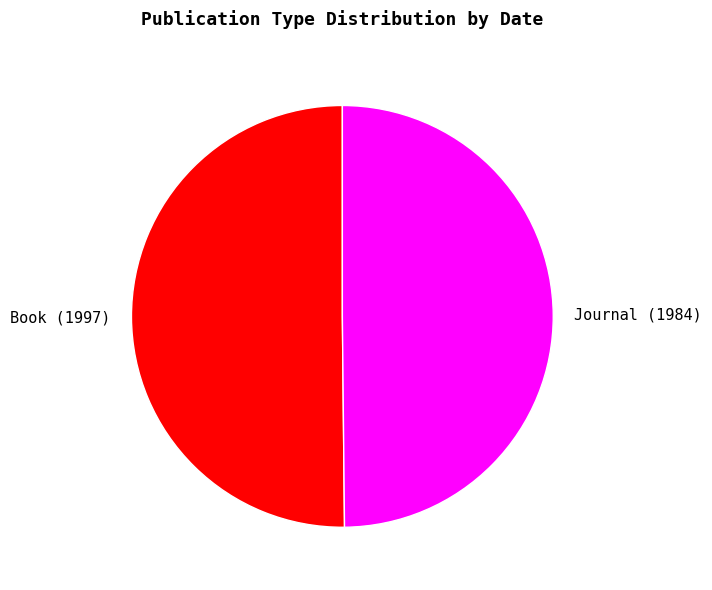

The Journal (1984) slice represents 50% of the pie. True or false?

True